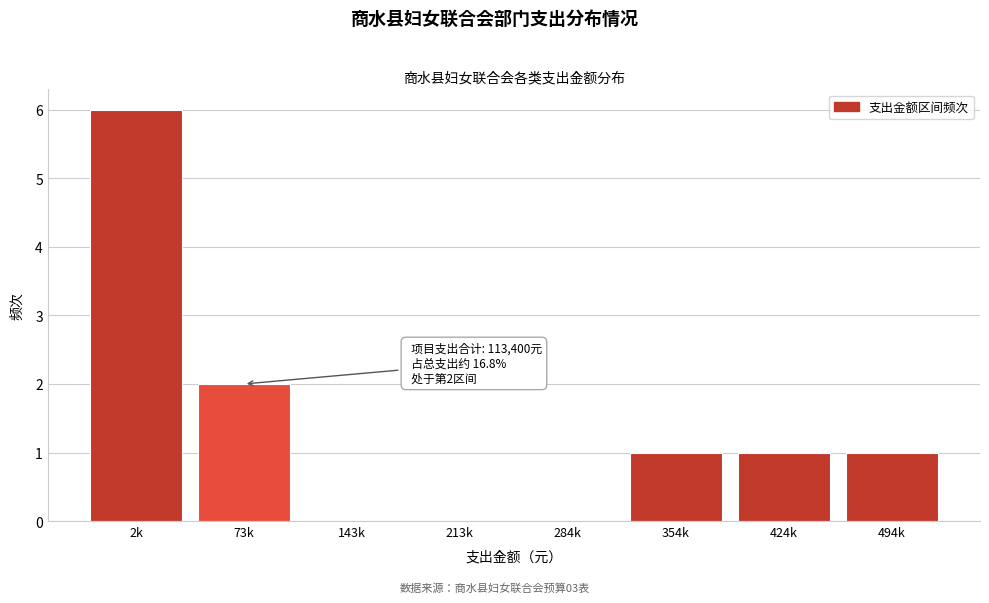

Reading right to left, list all the values displayed in this chart.

494k=1	424k=1	354k=1	284k=0	213k=0	143k=0	73k=2	2k=6